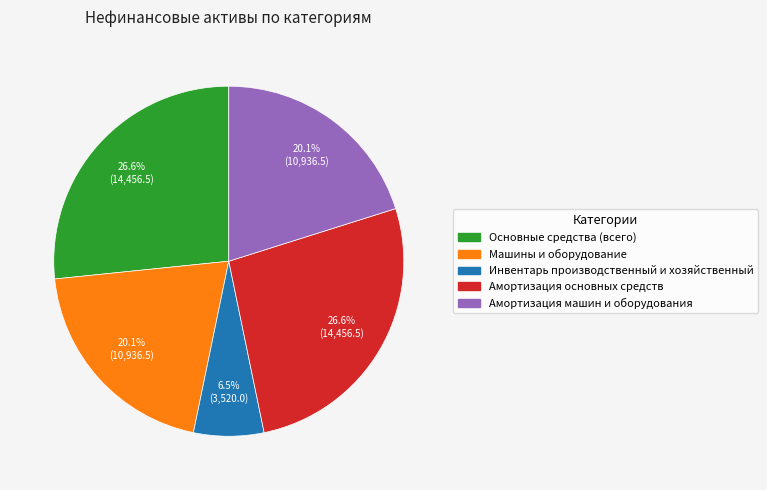

Do Инвентарь производственный и хозяйственный and Амортизация машин и оборудования together represent more than half of the pie?

No